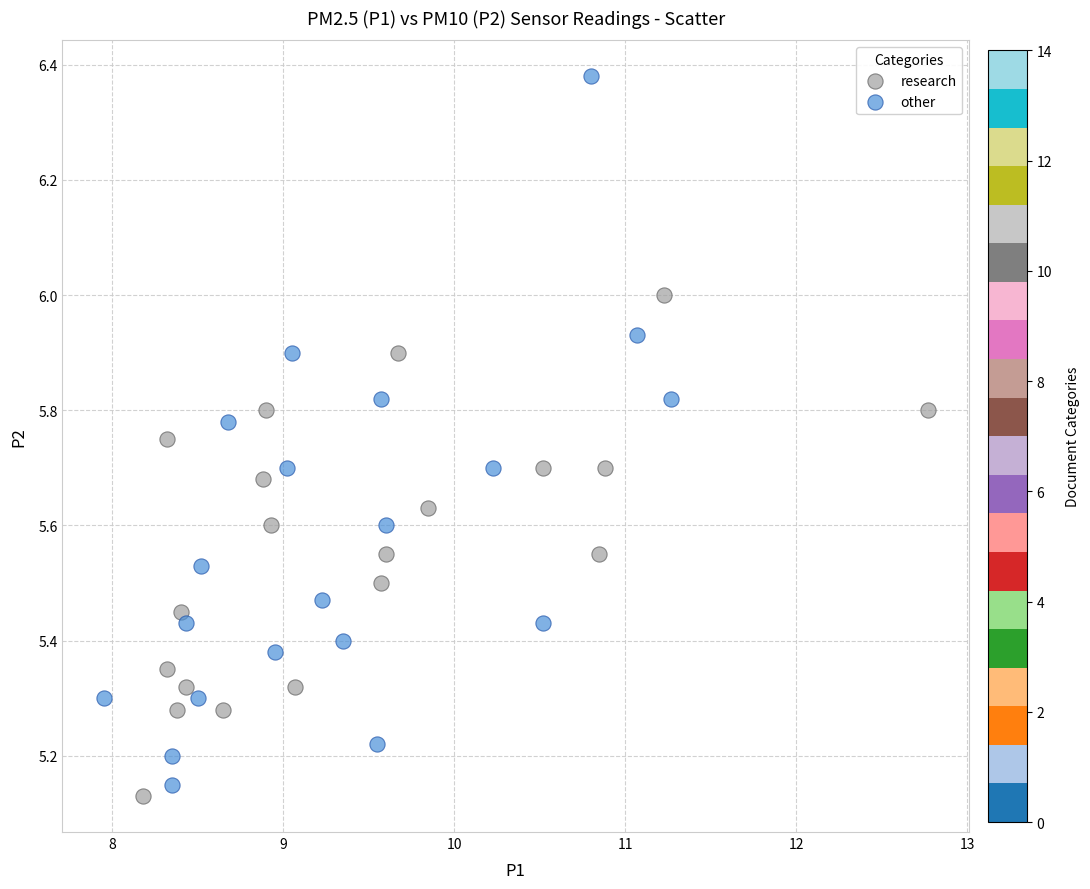

What are all the series names shown in the legend?

research, other